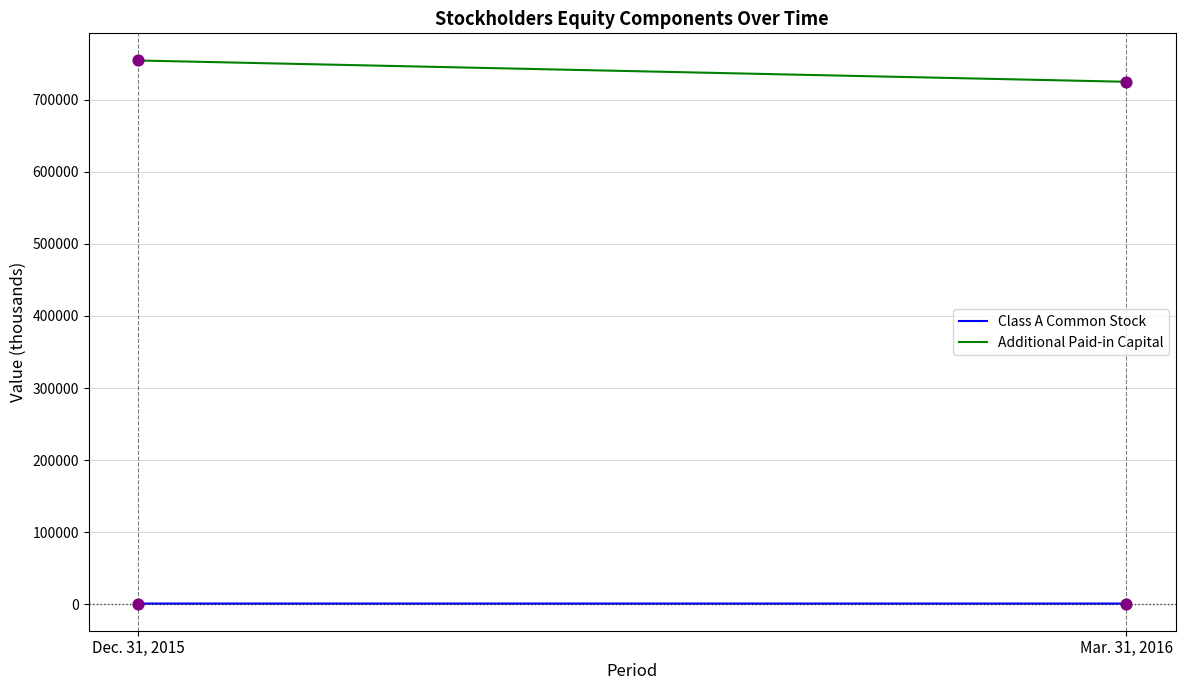

Which series has the largest total across all categories?

Additional Paid-in Capital